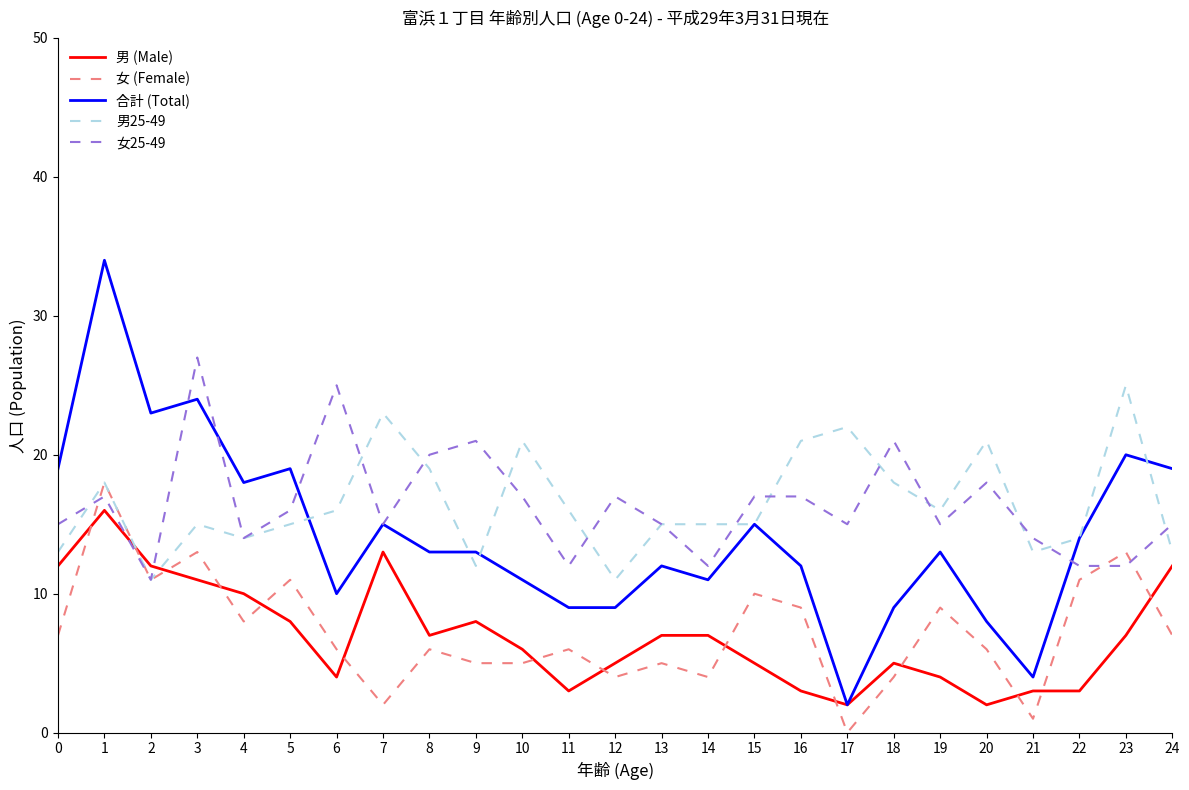

Reading right to left, what are all the values shown in this chart?

男 (Male): 24=12	23=7	22=3	21=3	20=2	19=4	18=5	17=2	16=3	15=5	14=7	13=7	12=5	11=3	10=6	9=8	8=7	7=13	6=4	5=8	4=10	3=11	2=12	1=16	0=12
女 (Female): 24=7	23=13	22=11	21=1	20=6	19=9	18=4	17=0	16=9	15=10	14=4	13=5	12=4	11=6	10=5	9=5	8=6	7=2	6=6	5=11	4=8	3=13	2=11	1=18	0=7
合計 (Total): 24=19	23=20	22=14	21=4	20=8	19=13	18=9	17=2	16=12	15=15	14=11	13=12	12=9	11=9	10=11	9=13	8=13	7=15	6=10	5=19	4=18	3=24	2=23	1=34	0=19
男25-49: 24=13	23=25	22=14	21=13	20=21	19=16	18=18	17=22	16=21	15=15	14=15	13=15	12=11	11=16	10=21	9=12	8=19	7=23	6=16	5=15	4=14	3=15	2=11	1=18	0=13
女25-49: 24=15	23=12	22=12	21=14	20=18	19=15	18=21	17=15	16=17	15=17	14=12	13=15	12=17	11=12	10=17	9=21	8=20	7=15	6=25	5=16	4=14	3=27	2=11	1=17	0=15